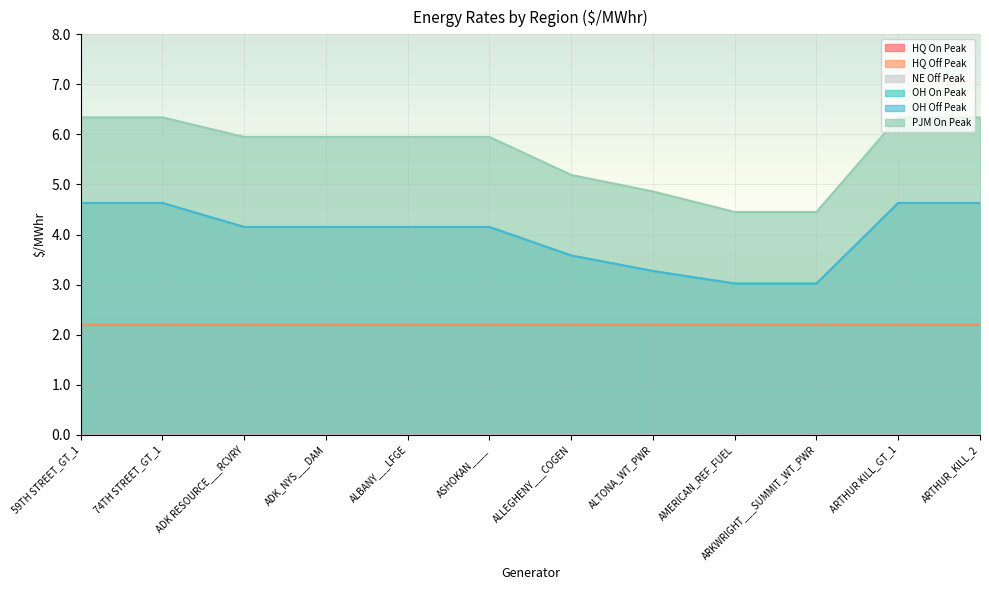

True or false: PJM On Peak has more than 0 points higher than both neighbors.

False